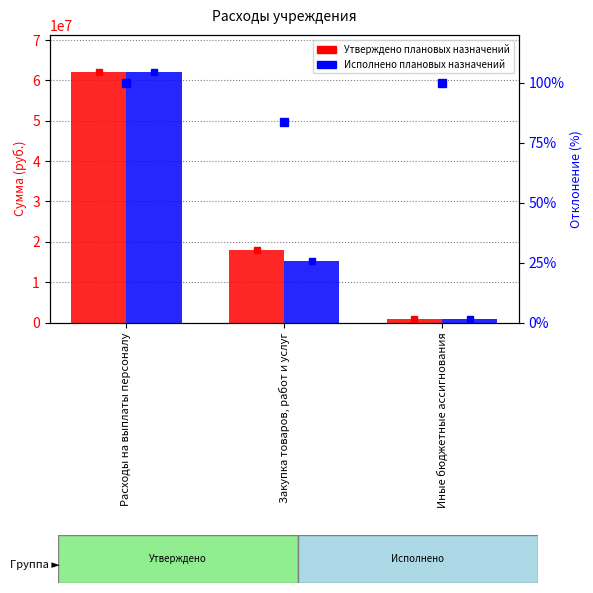

What is the maximum value for Утверждено плановых назначений?

61992975.3